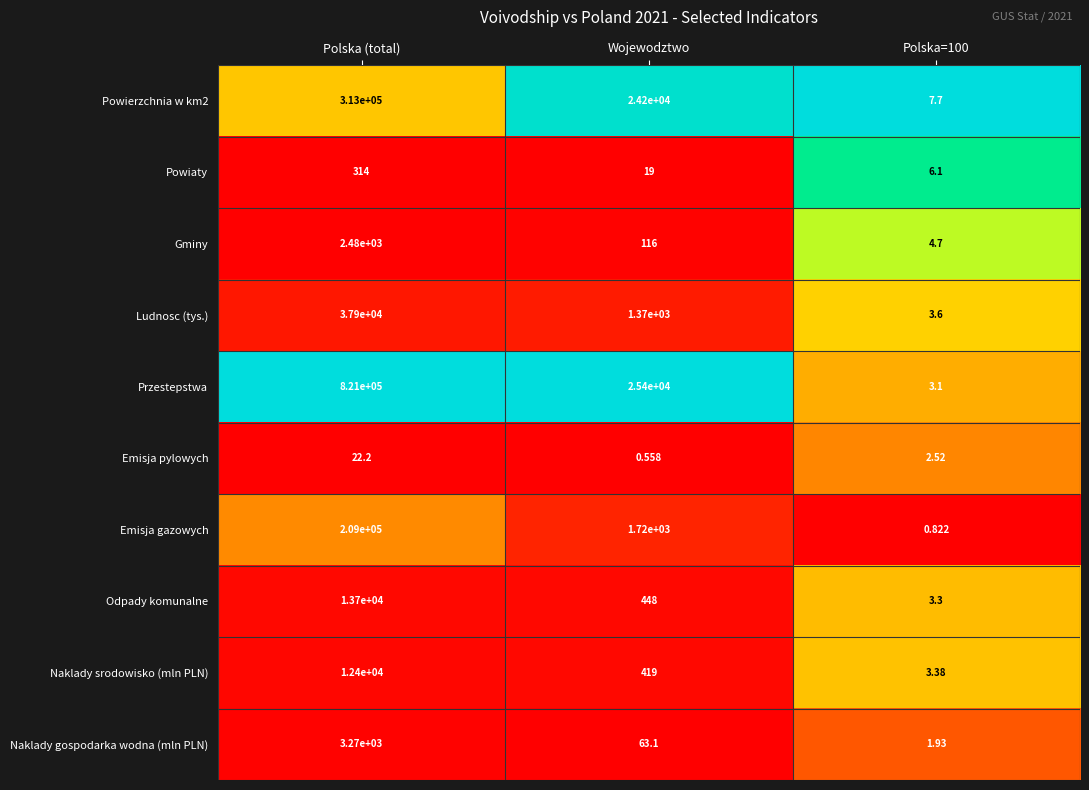

How many data points does each series have?

3